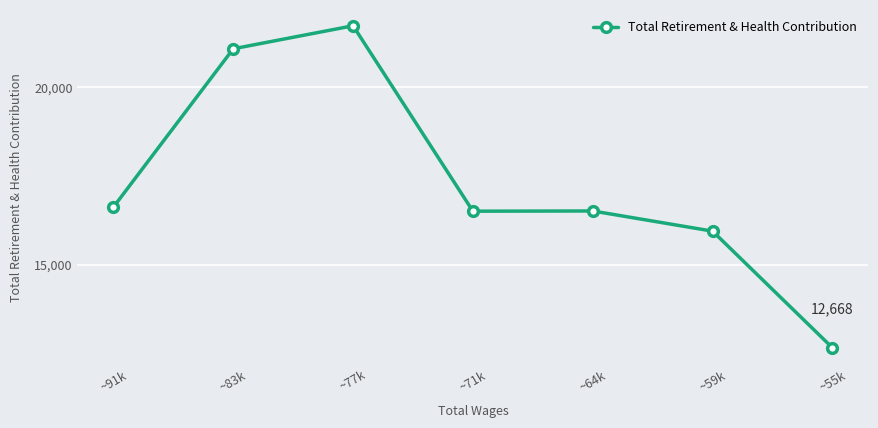

What is the change in value from ~83k to ~77k?

+647